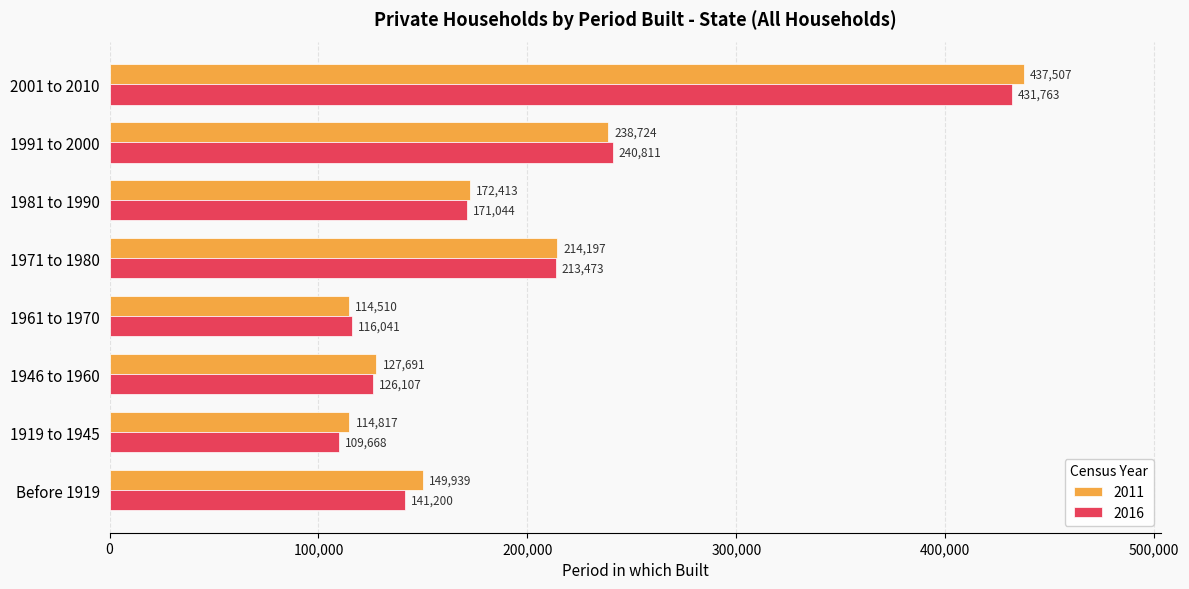

The 2011 series shows 193023 at 1919 to 1945. True or false?

False